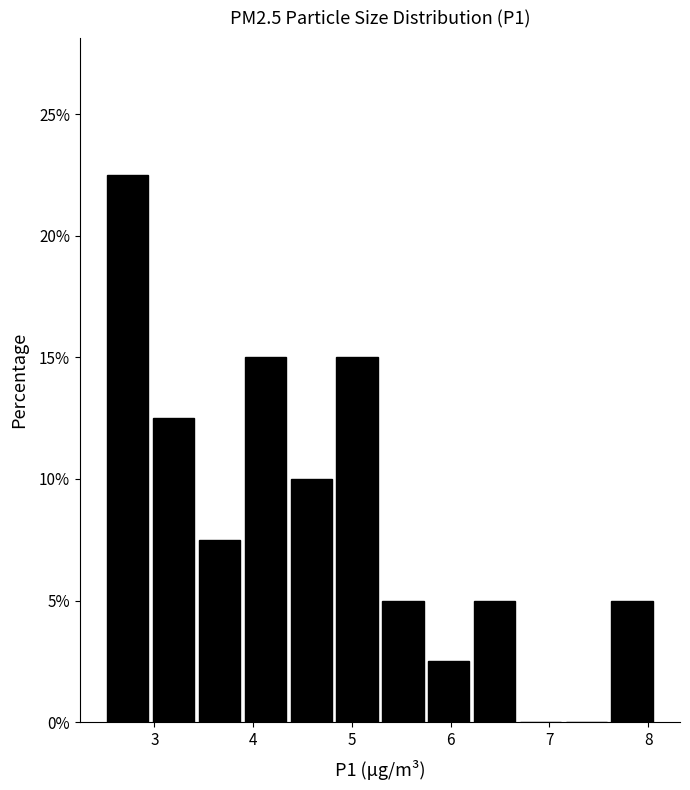

Which range on the x-axis has the tallest bar?

2.5 to 3.0